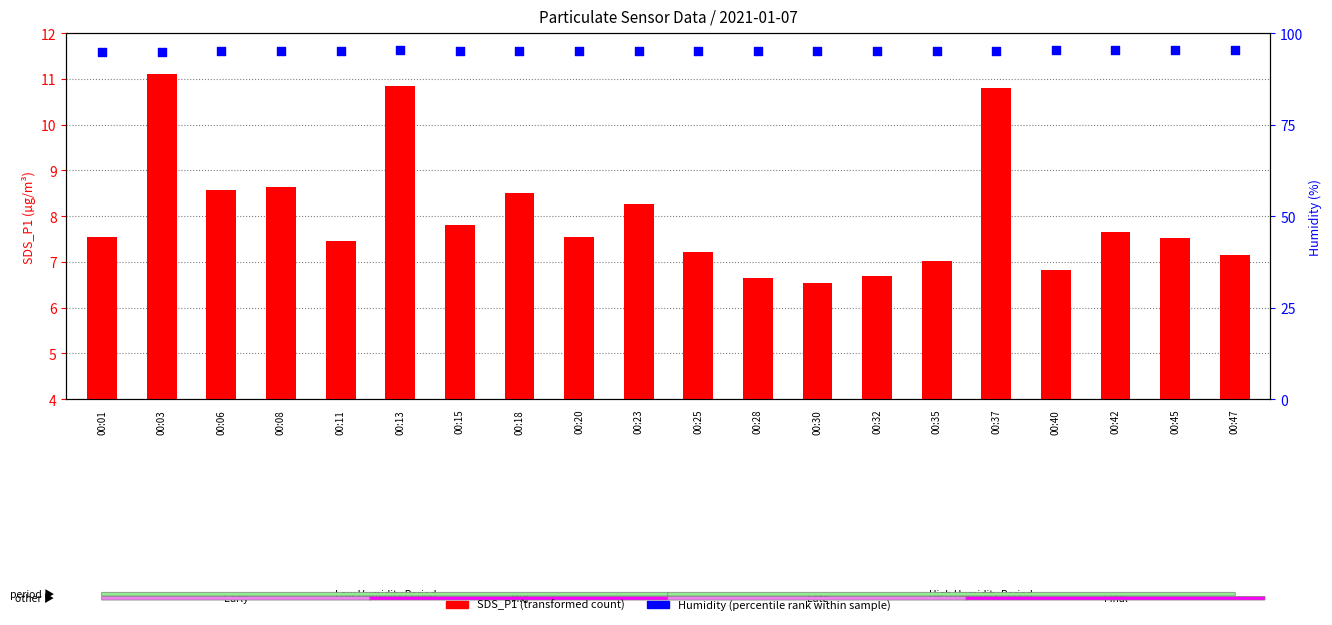

Which series has the largest Y range (max minus min)?

SDS_P1 (transformed count)